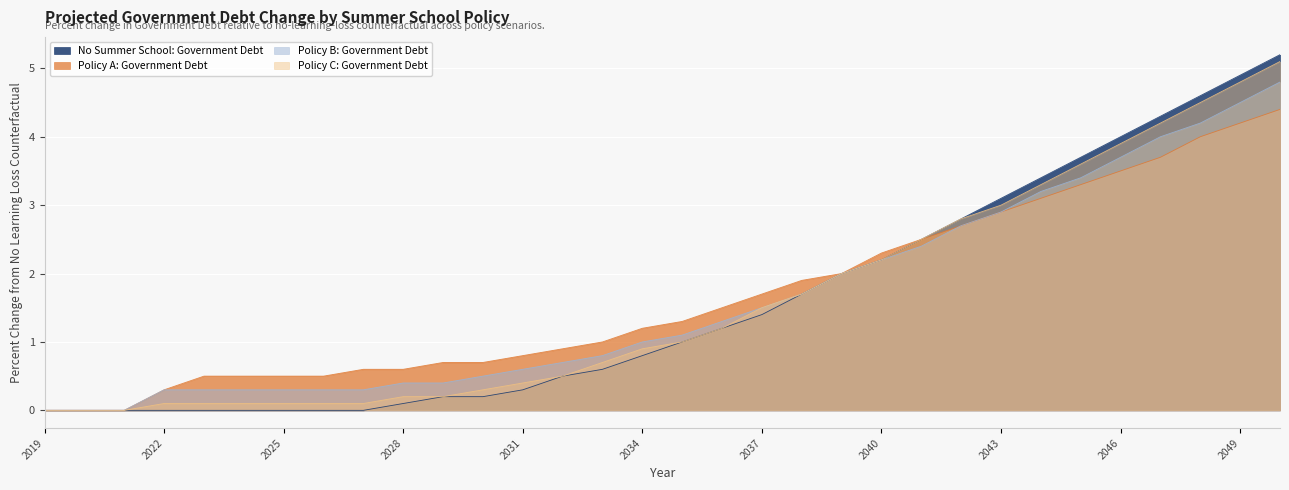

Which category has the highest value in the Policy A: Government Debt series?

2050